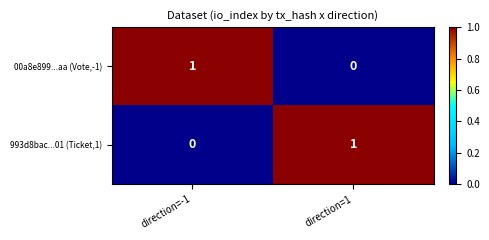

At which label does 993d8bac...01 (Ticket,1) reach its minimum?

direction=-1